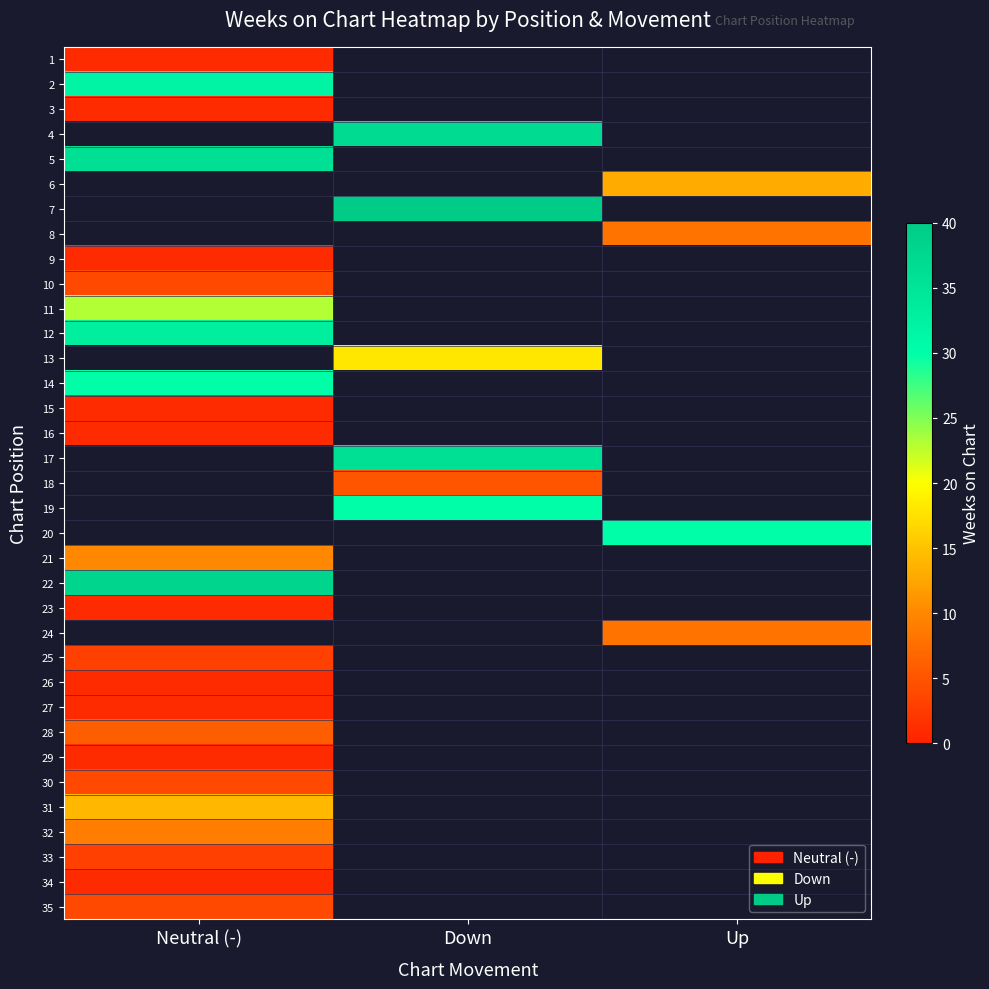

The 23 series shows 1.0 at Neutral (-). True or false?

True